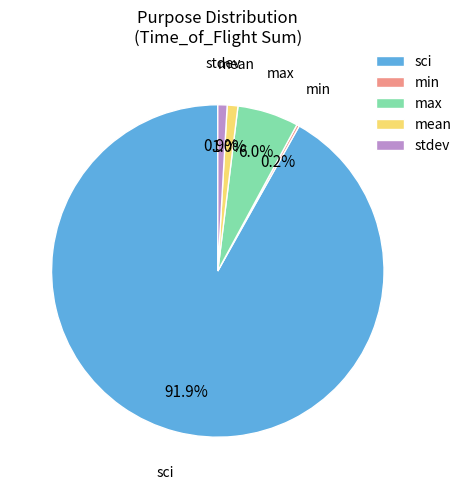

Which has a higher value, stdev or sci?

sci